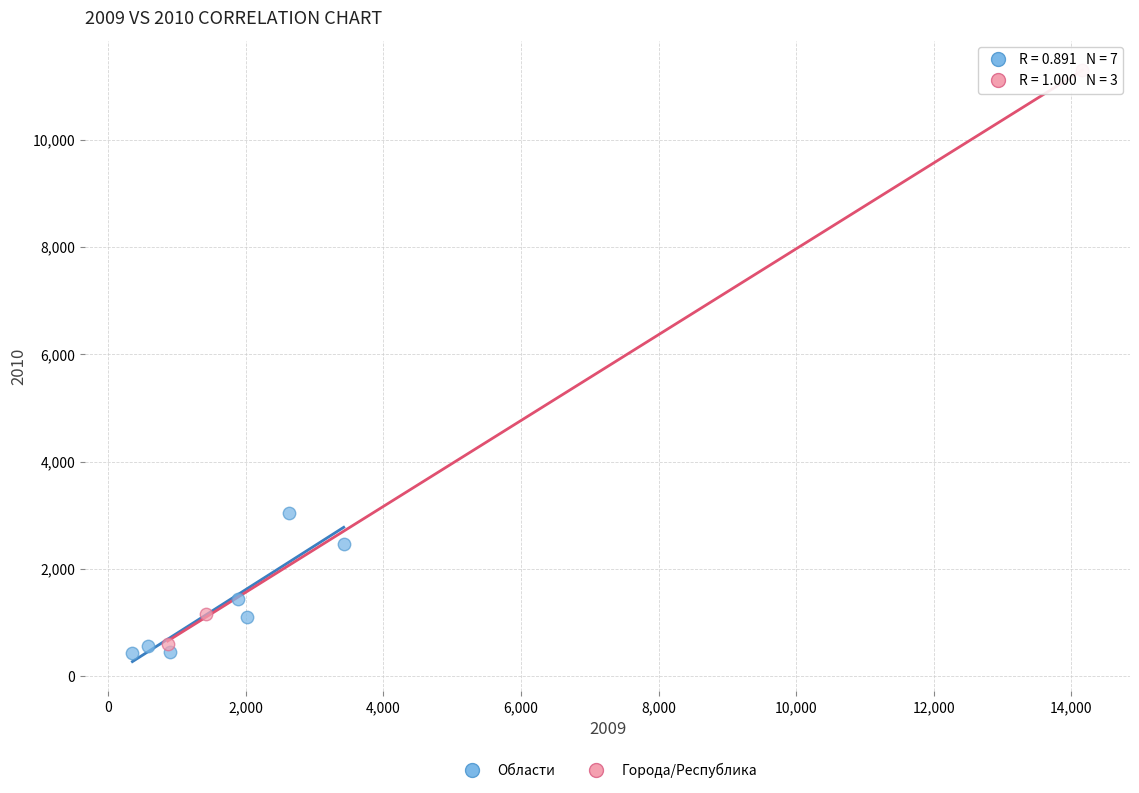

Which series has the widest spread of Y values?

Города/Республика